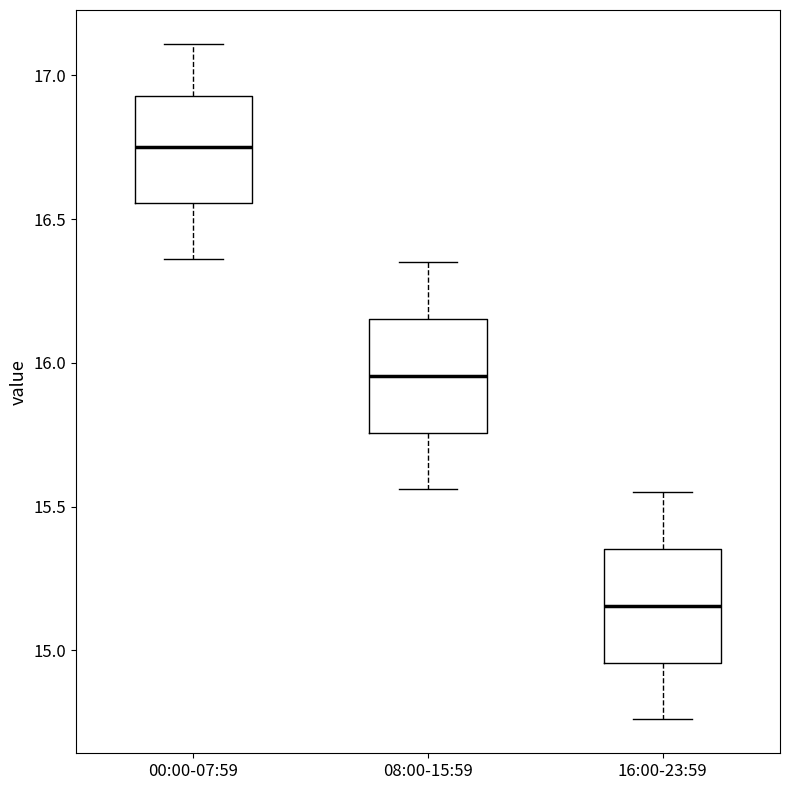

Reading left to right, read every box against the y-axis: the position of its median line, the range the box covers, and the ends of its whiskers. The values are not printed on the chart, so give them approximately, as read against the axis.

00:00-07:59: median 16.75, box 16.55 to 16.95, whiskers 16.35 to 17.10
08:00-15:59: median 15.95, box 15.75 to 16.15, whiskers 15.55 to 16.35
16:00-23:59: median 15.15, box 14.95 to 15.35, whiskers 14.75 to 15.55